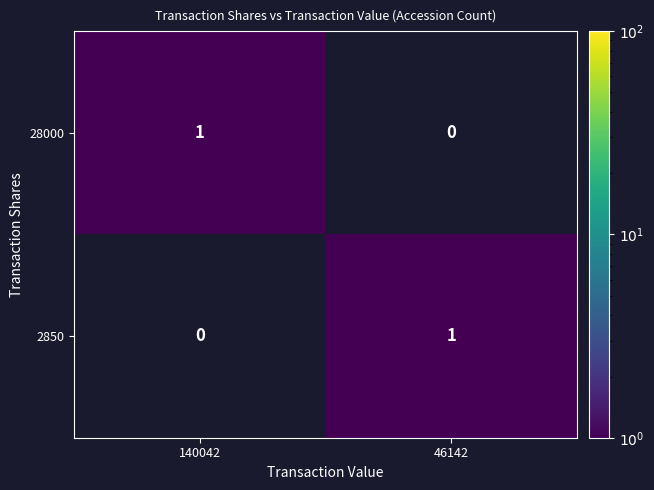

Reading right to left, what are all the values shown in this chart?

28000: 46142=0	140042=1
2850: 46142=1	140042=0